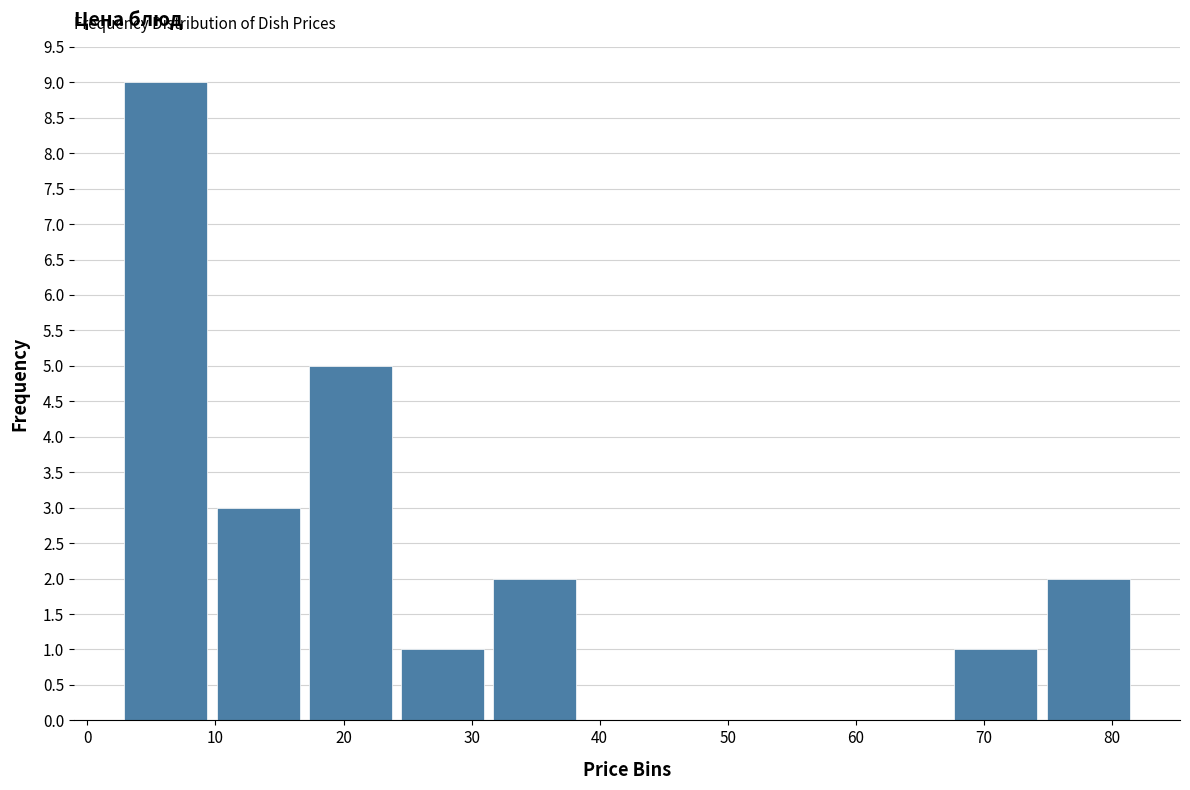

Reading left to right, list every bar in this chart as the range it spans on the x-axis followed by its height. Neither the bar edges nor the heights are printed on the chart, so give them approximately, as read against the axes.

3 to 10: 9
10 to 17: 3
17 to 24: 5
24 to 31: 1
31 to 39: 2
39 to 46: 0
46 to 53: 0
53 to 60: 0
60 to 67: 0
67 to 75: 1
75 to 82: 2